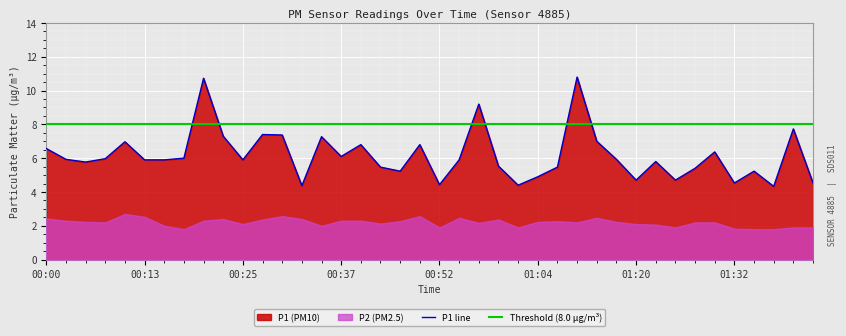

The value at 00:13 is 5.9. True or false?

True